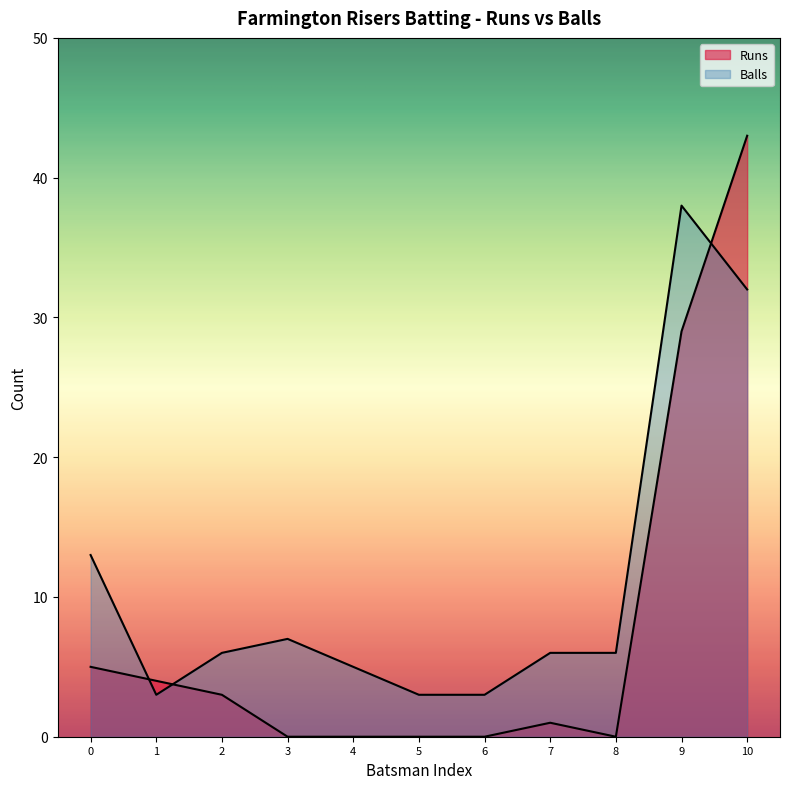

How many intersections are there between Balls and Runs?

3